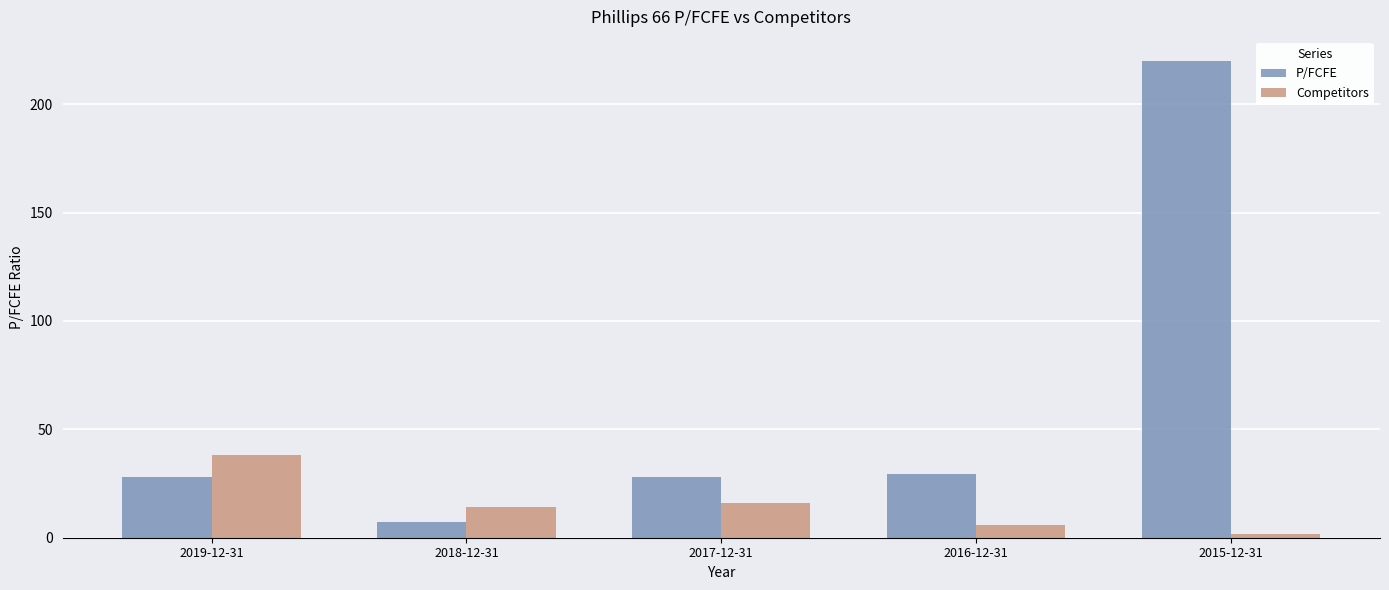

Rank the series at 2017-12-31 from lowest to highest value.

Competitors, P/FCFE